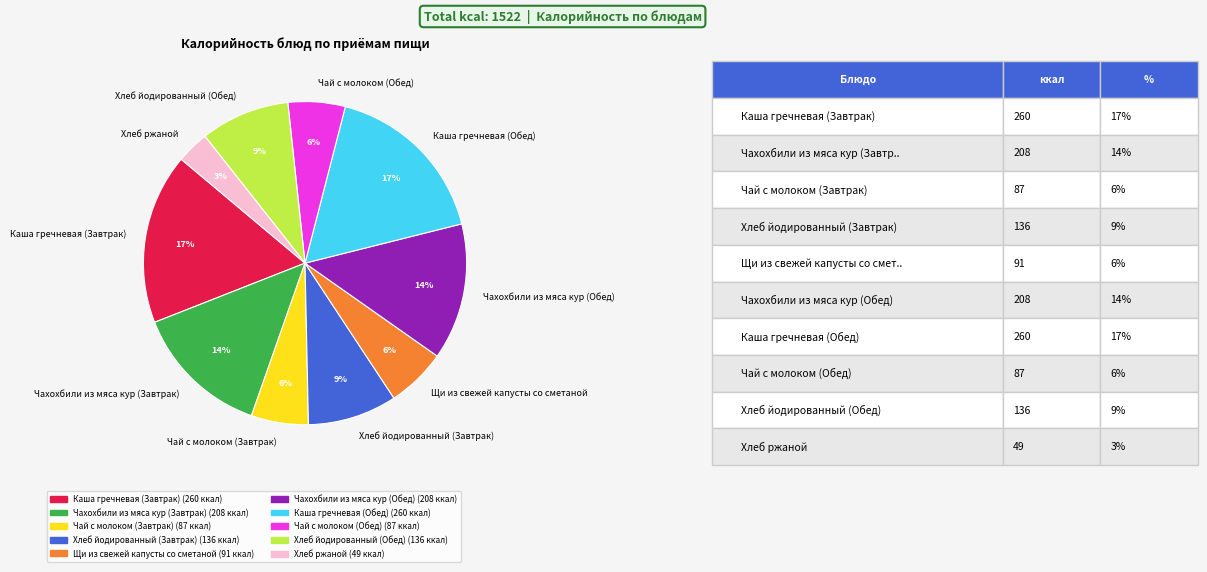

The Хлеб йодированный (Обед) slice represents 9% of the pie. True or false?

True